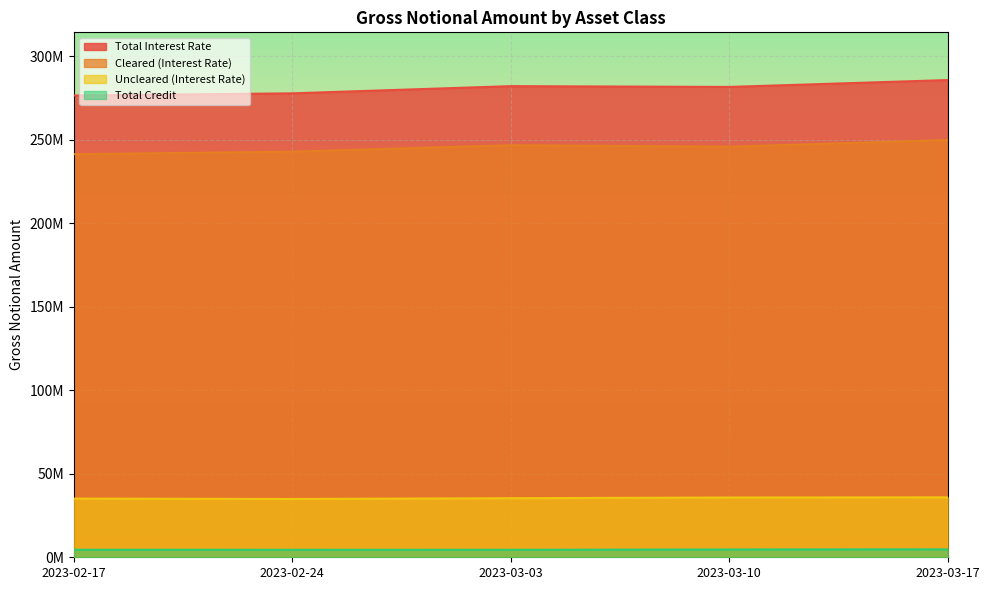

What is the spread (max minus min) of values at 2023-02-17?

272072608